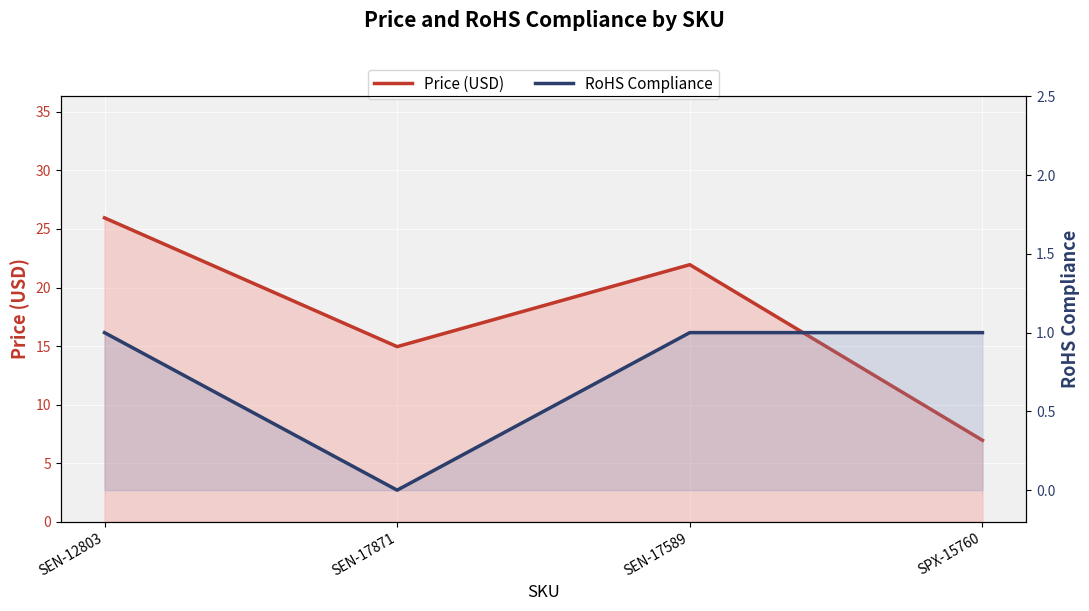

Reading left to right, list all the values displayed in this chart.

Price (USD): SEN-12803=25.9	SEN-17871=14.9	SEN-17589=21.9	SPX-15760=7.0
RoHS Compliance: SEN-12803=1.0	SEN-17871=0.0	SEN-17589=1.0	SPX-15760=1.0